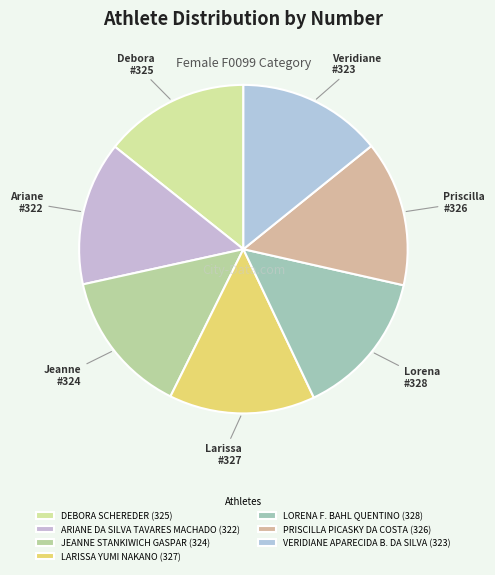

How many segments does this pie chart have?

7